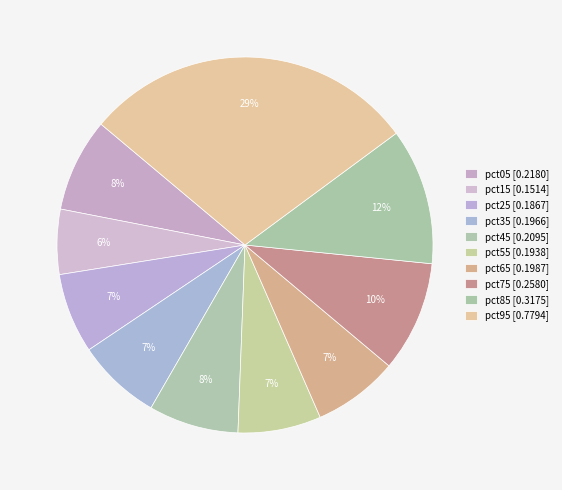

The pct25 slice represents 18% of the pie. True or false?

False